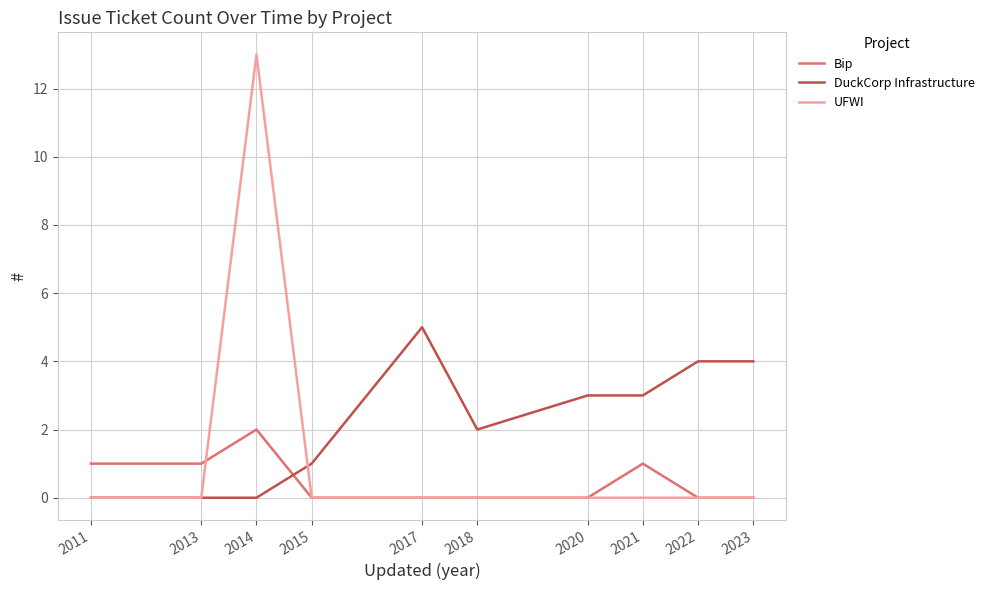

Which series has the largest total across all categories?

DuckCorp Infrastructure